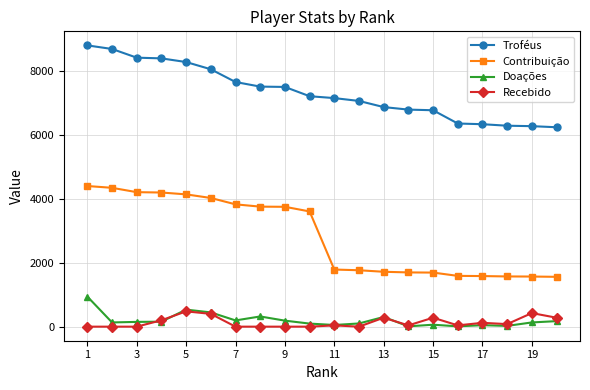

At how many categories does at least one series exceed 5001?

20